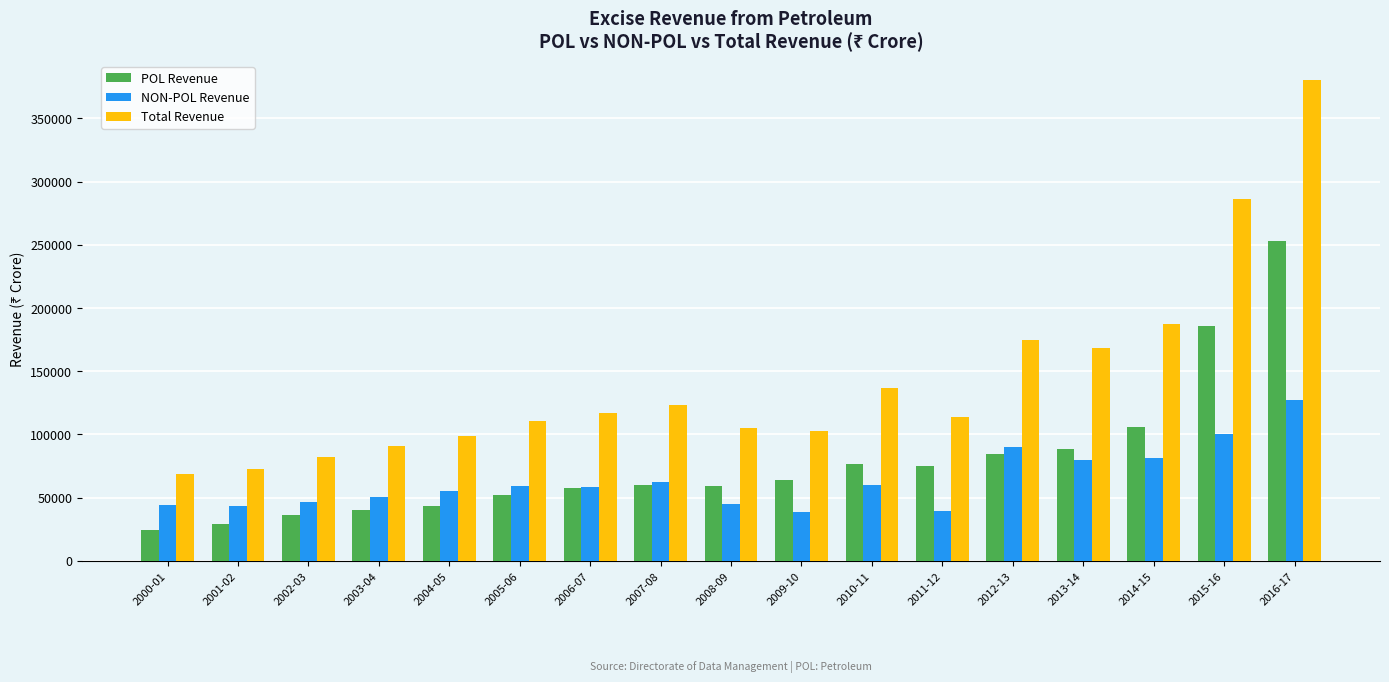

At how many categories does at least one series exceed 59691?

17